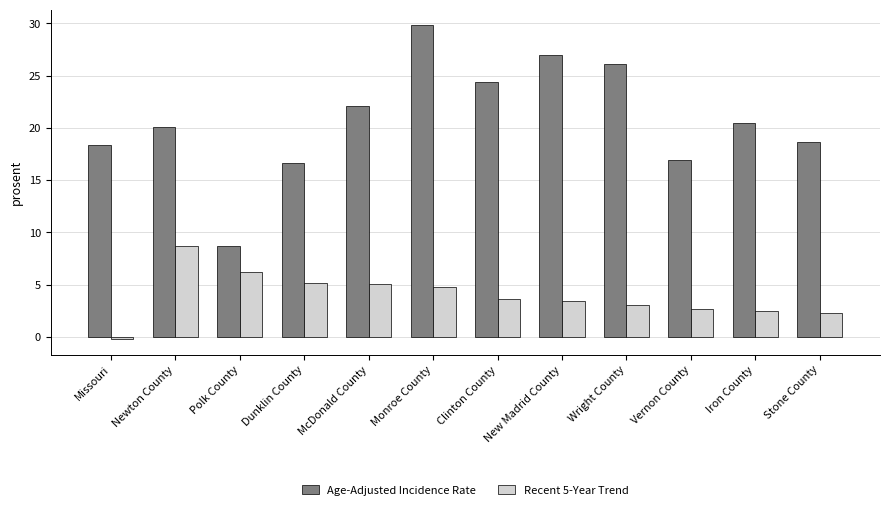

What are all the series names shown in the legend?

Age-Adjusted Incidence Rate, Recent 5-Year Trend